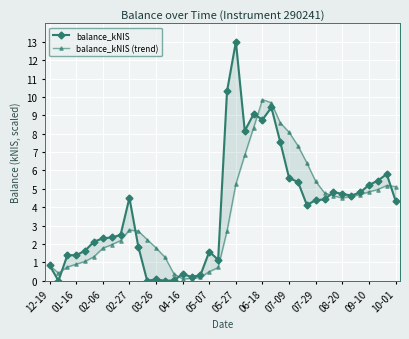

Reading left to right, extract all data points from this chart.

balance_kNIS: 0.8	0.0	1.4	1.4	1.6	2.1	2.3	2.4	2.5	4.5	1.9	0.0	0.1	0.0	0.0	0.4	0.2	0.3	1.6	1.1	10.3	13.0	8.2	9.1	8.8	9.4	7.5	5.6	5.4	4.1	4.4	4.4	4.8	4.7	4.6	4.8	5.2	5.4	5.8	4.4
balance_kNIS (trend): 0.8	0.4	0.7	0.9	1.1	1.3	1.8	2.0	2.2	2.8	2.7	2.2	1.8	1.3	0.4	0.1	0.1	0.2	0.5	0.7	2.7	5.3	6.8	8.3	9.9	9.7	8.6	8.1	7.3	6.4	5.4	4.8	4.6	4.5	4.6	4.7	4.8	5.0	5.2	5.1